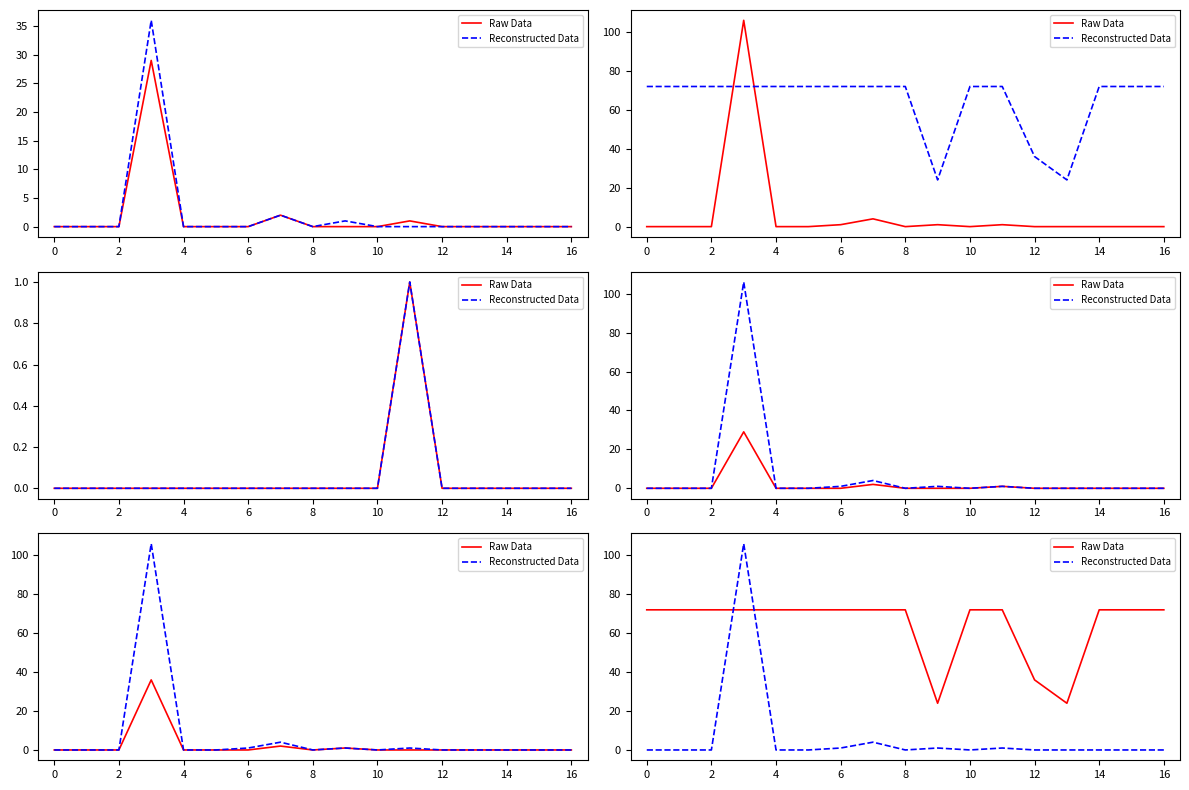

The value of Raw Data at 16 is 128. True or false?

False